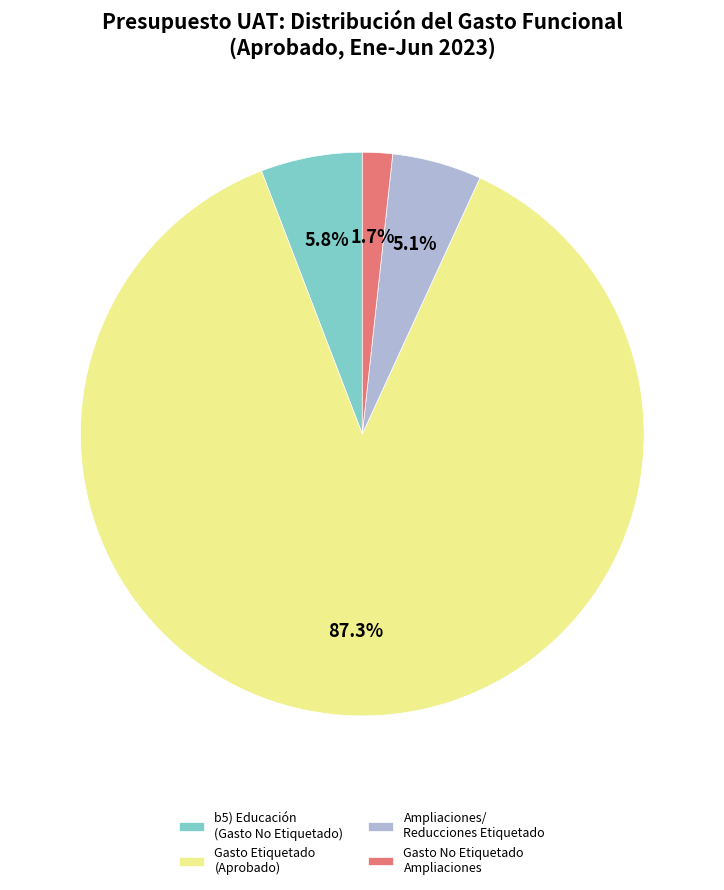

What percentage is NOT represented by Ampliaciones/ Reducciones Etiquetado?

94.9%